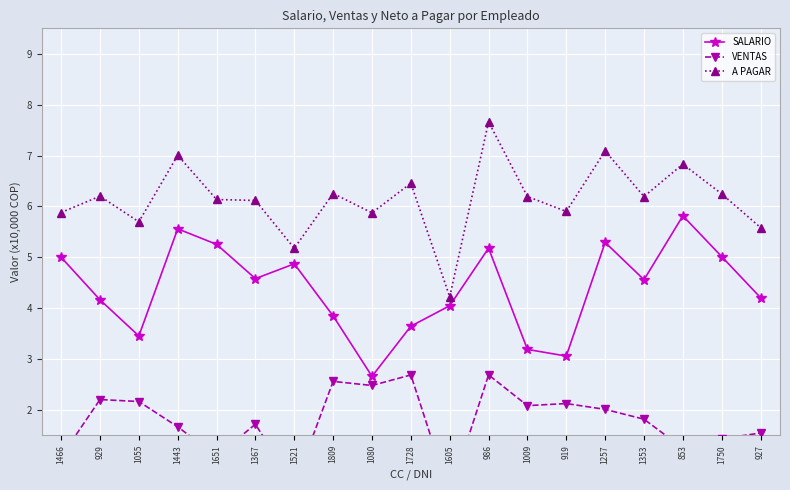

What is the value of the A PAGAR point at the 7th from the left?

5.2